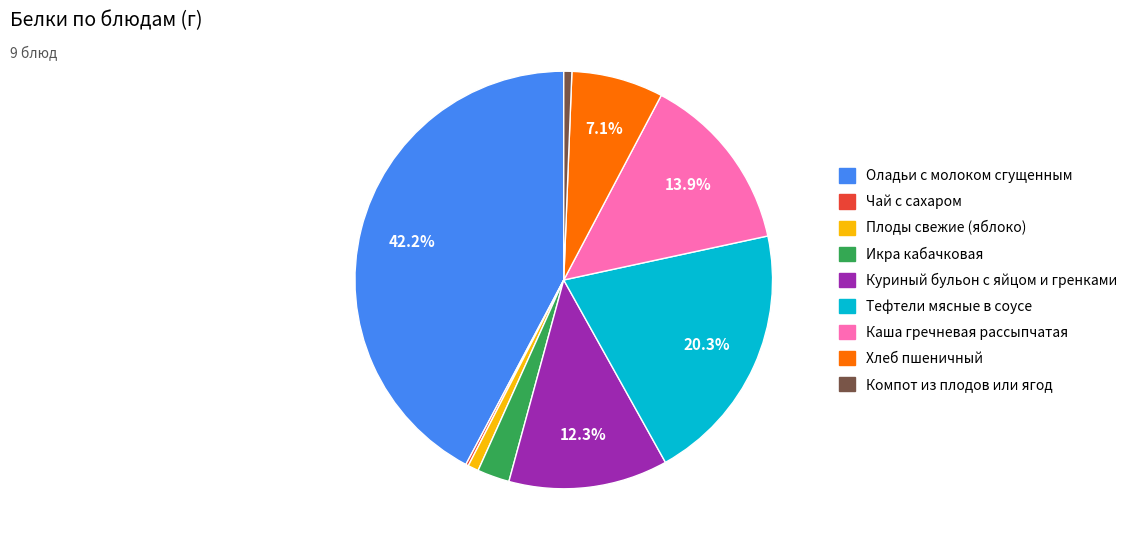

Between Хлеб пшеничный and Компот из плодов или ягод, which is larger?

Хлеб пшеничный